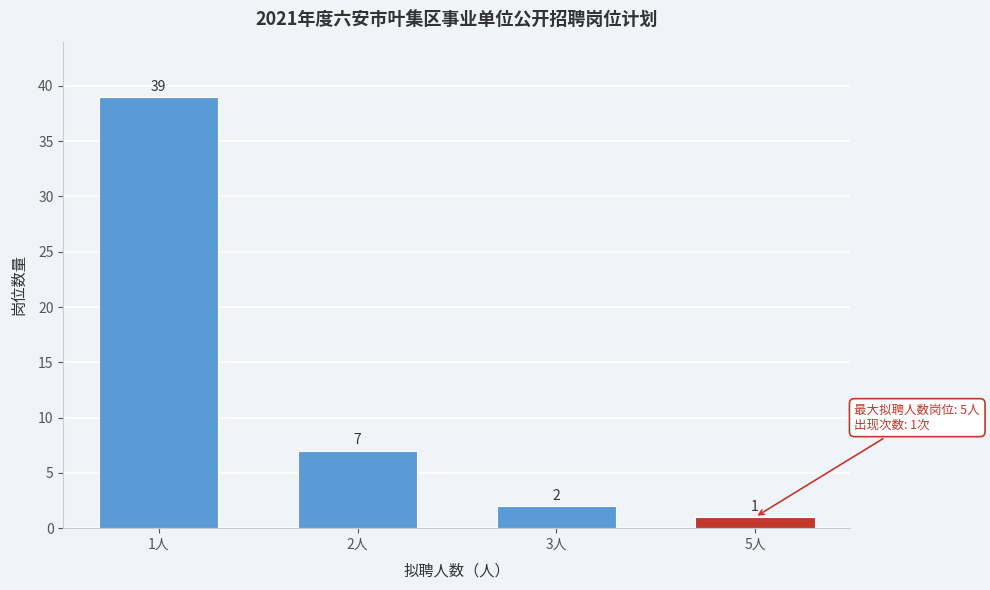

Reading right to left, extract all data points from this chart.

1	2	7	39